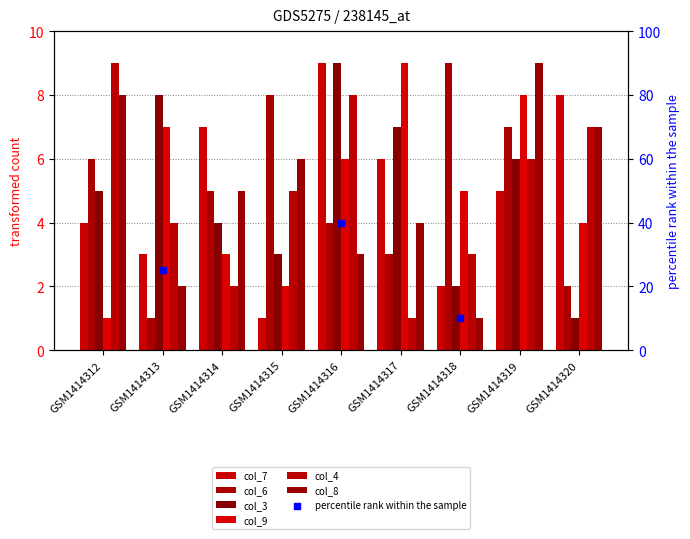

Which series contains the lowest Y value?

col_7